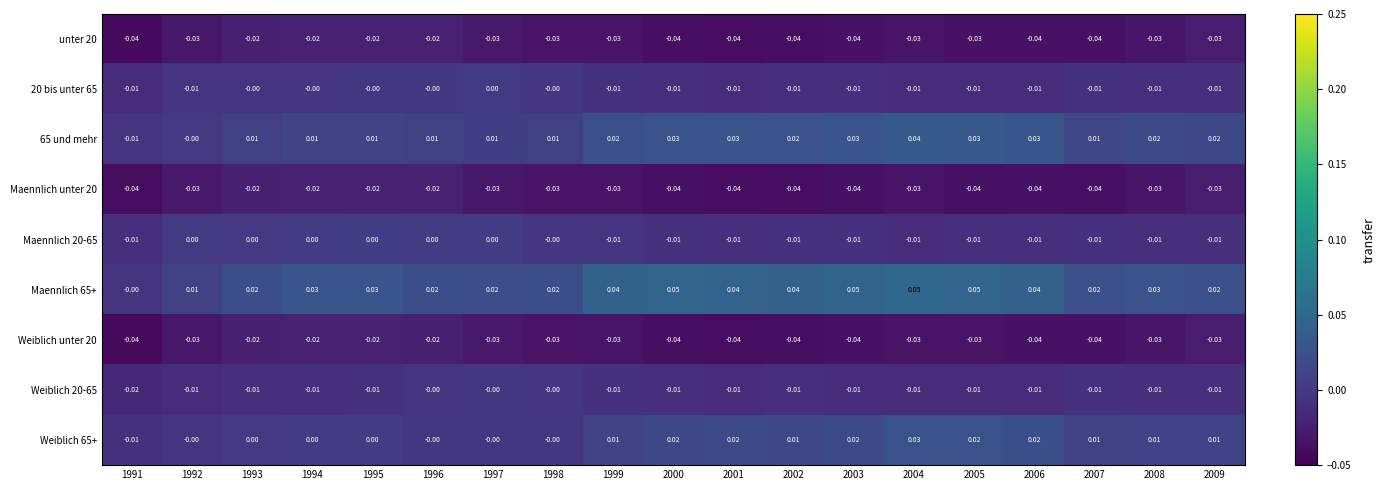

Is the value of Maennlich 65+ at 2001 greater than the value of 65 und mehr at 2006?

Yes